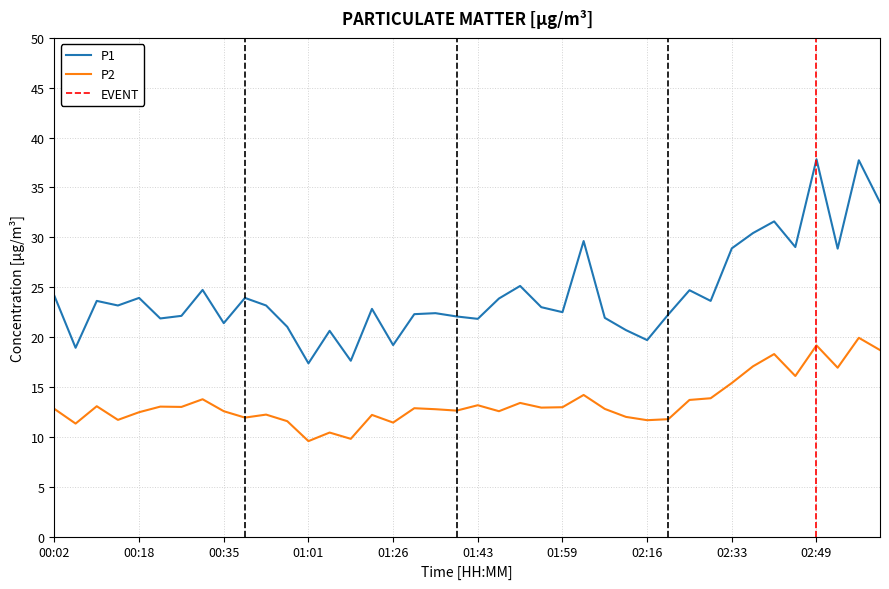

What is the difference between the maximum and minimum values in the P2 series?

10.4